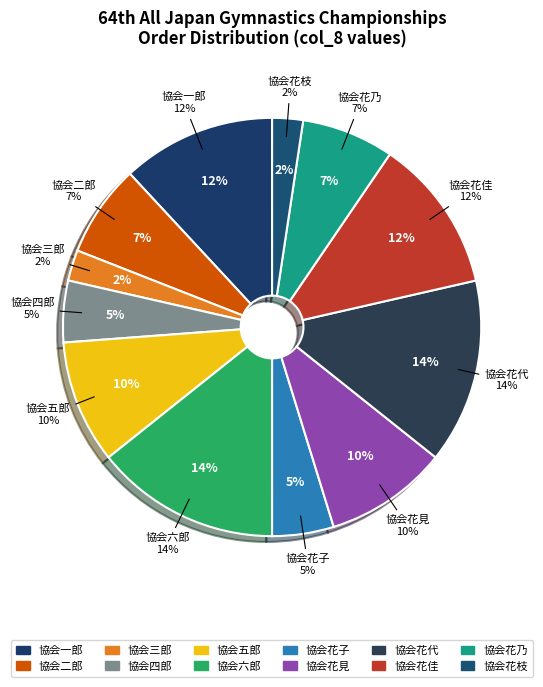

Count the number of slices in the pie.

12